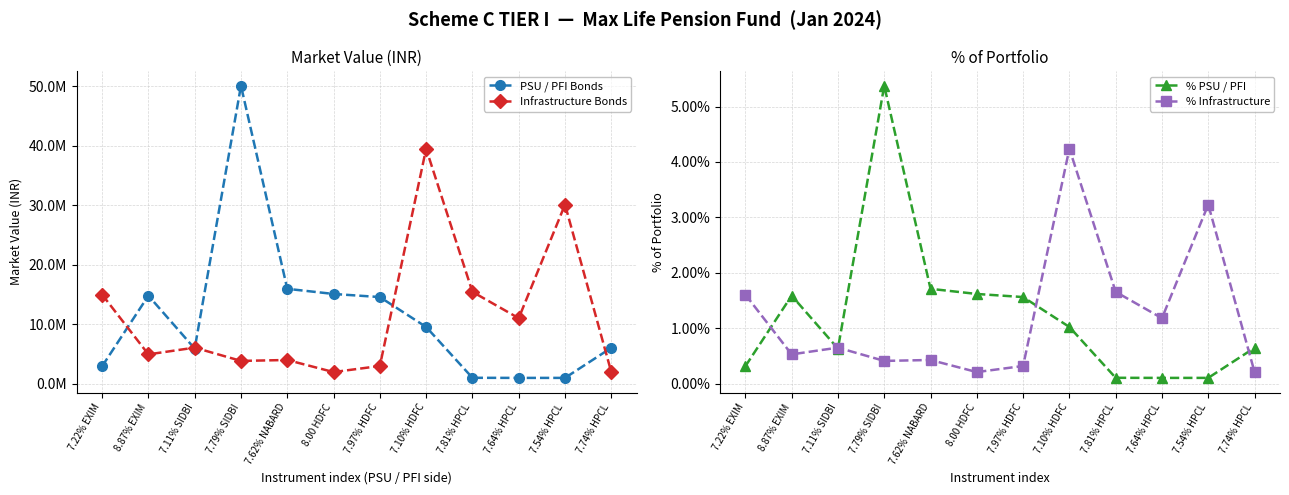

True or false: % Infrastructure and Infrastructure Bonds cross at least once.

False